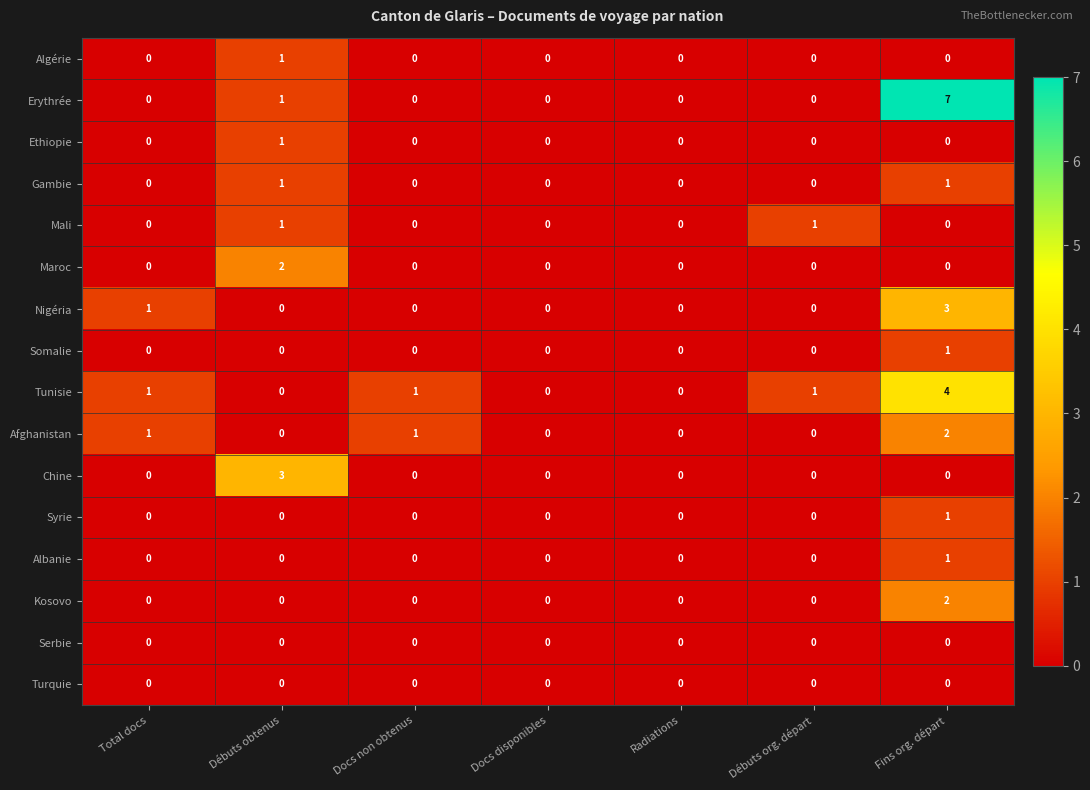

Which series has the widest spread of values?

Erythrée